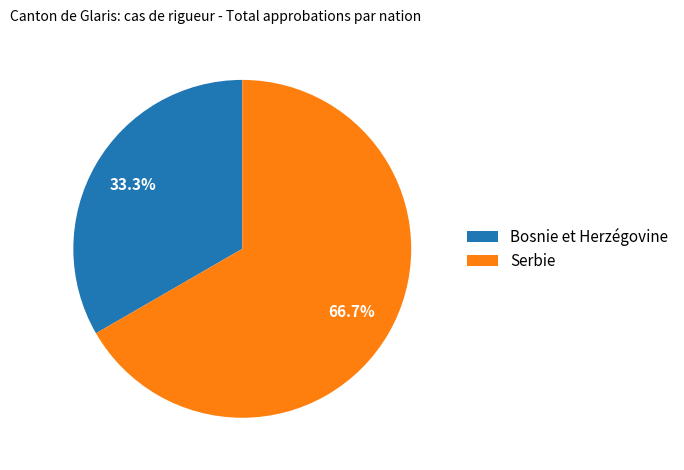

What is the smallest slice in the pie chart?

Bosnie et Herzégovine